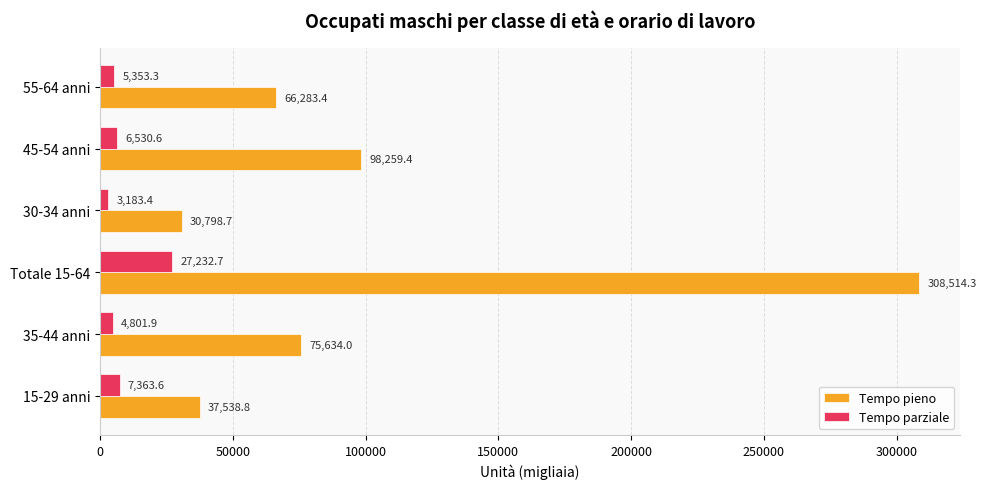

What are all the series names shown in the legend?

Tempo pieno, Tempo parziale